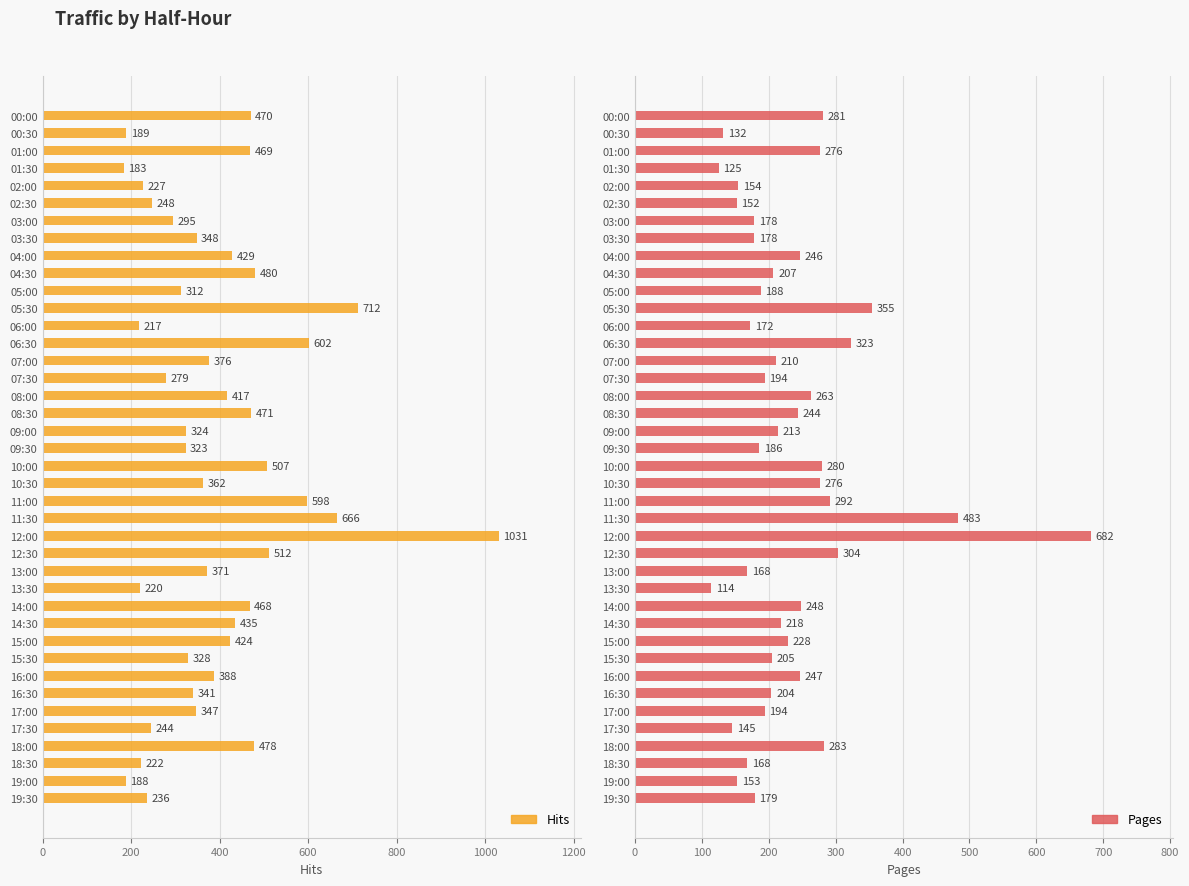

How many data points in Pages are above 210?

19